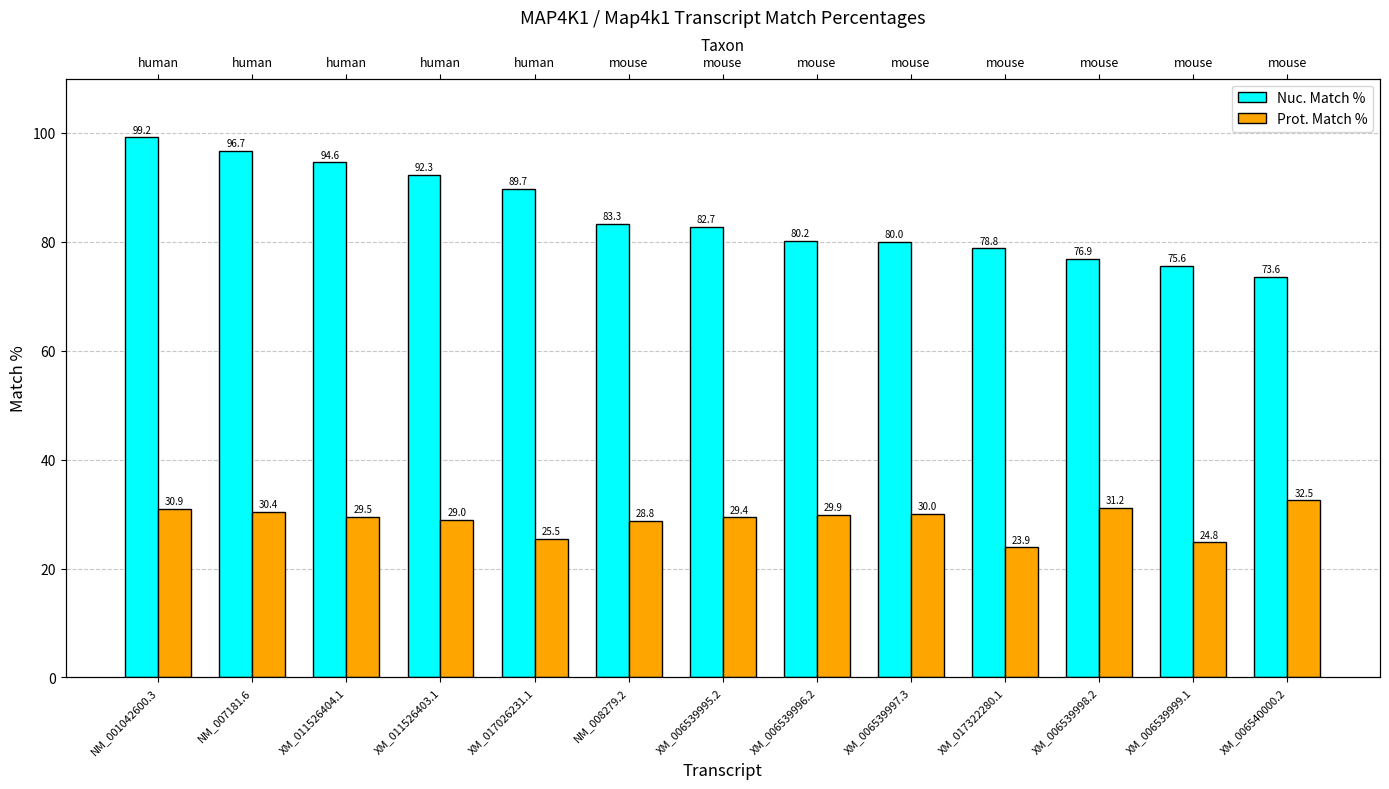

Reading left to right, extract all data points from this chart.

Nuc. Match %: 99.2	96.7	94.6	92.3	89.7	83.3	82.7	80.2	80.0	78.8	76.9	75.6	73.6
Prot. Match %: 30.9	30.4	29.5	29.0	25.5	28.8	29.4	29.9	30.0	23.9	31.2	24.8	32.5